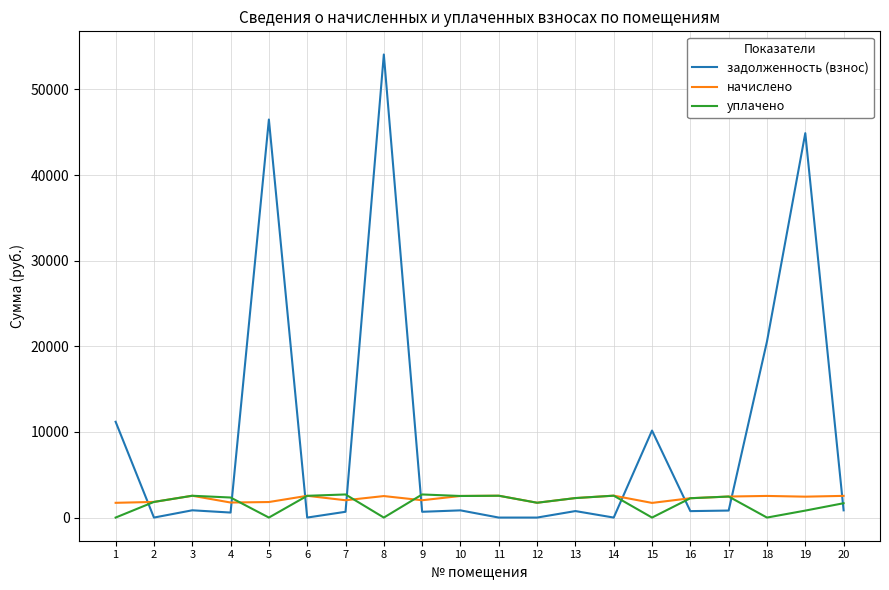

What is the highest value of the начислено series?

2558.9